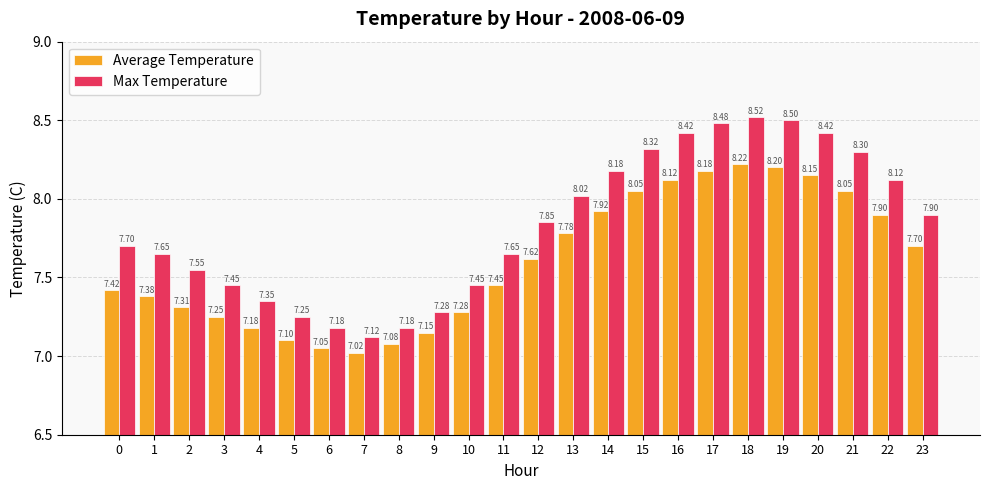

Between 16 and 23, which series saw the biggest shift?

Max Temperature